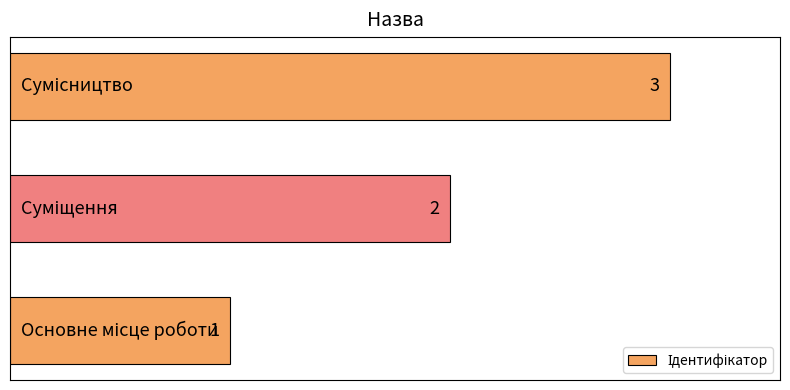

What is the sum of all values?

6